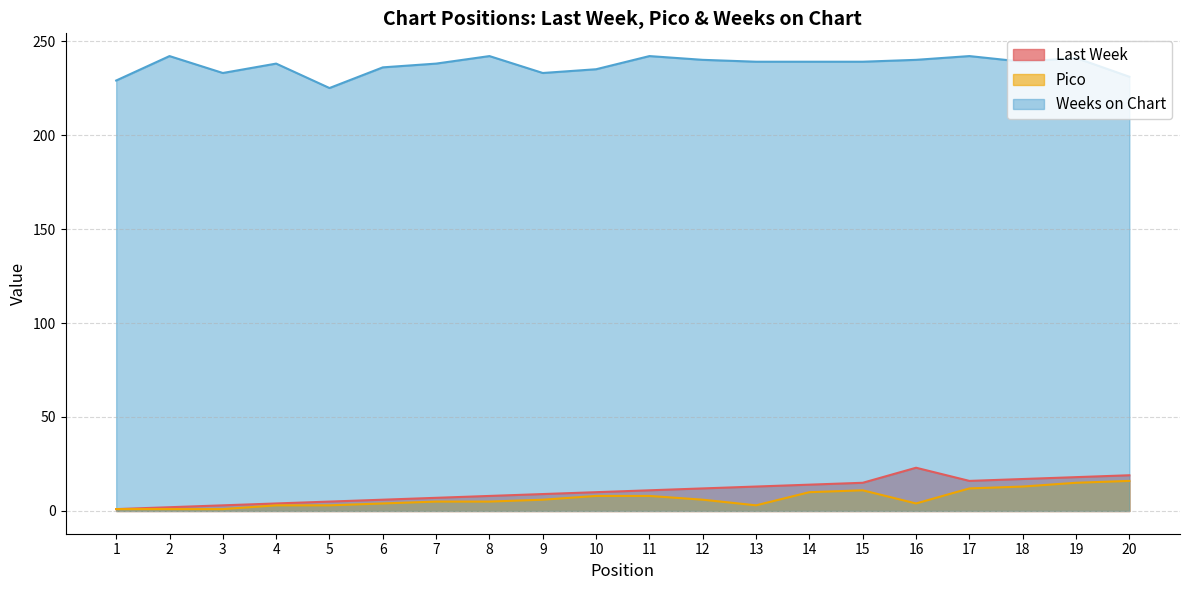

Which series has the largest total across all categories?

Weeks on Chart